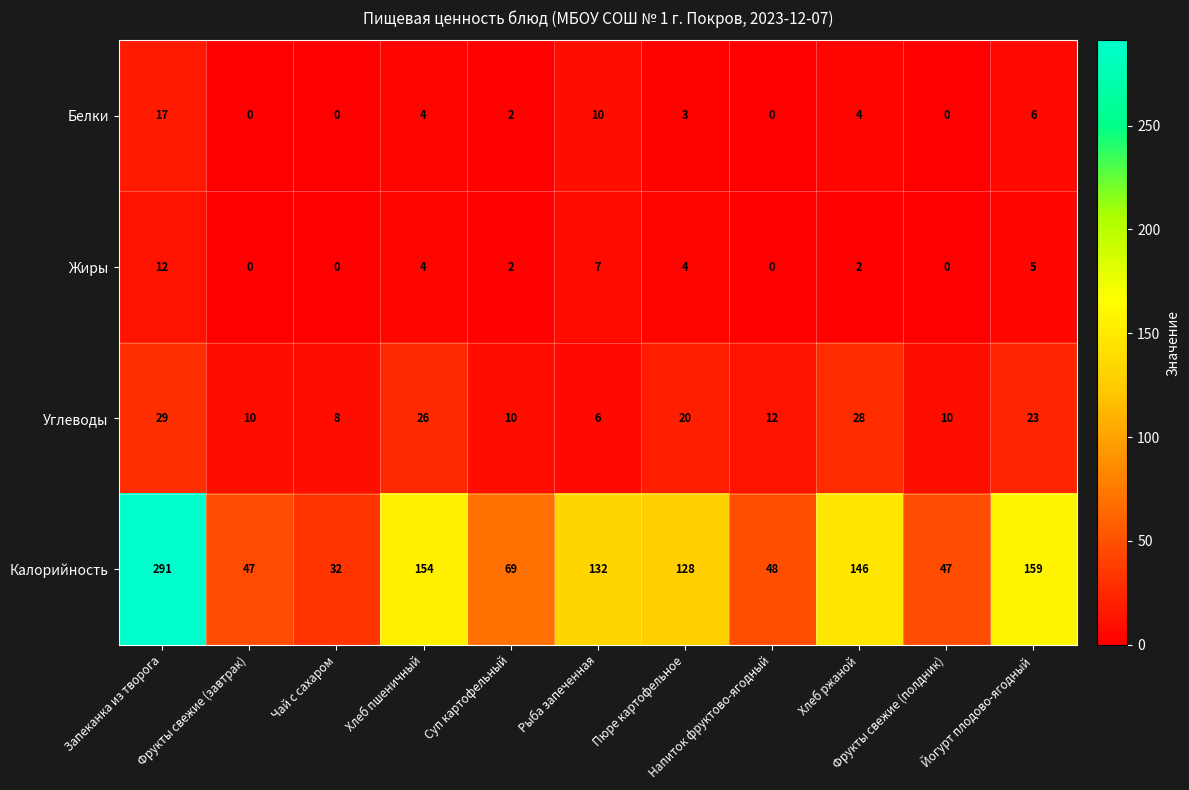

Count the number of data series in this chart.

4